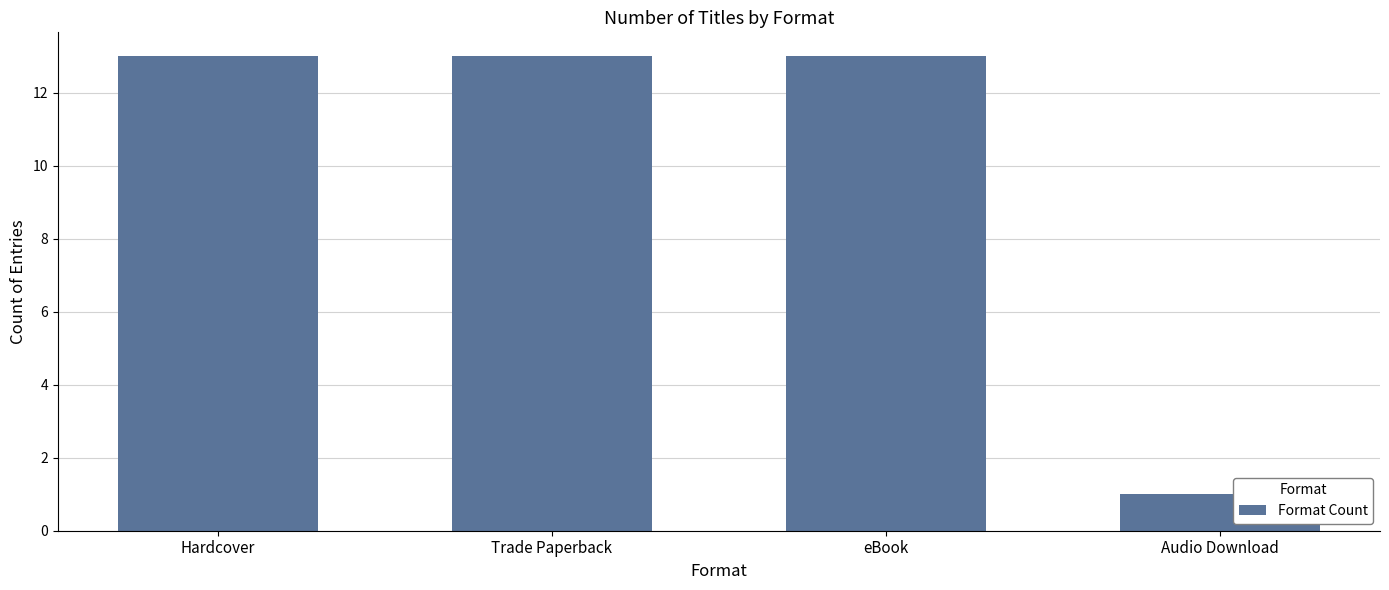

Does the chart contain any negative values?

No